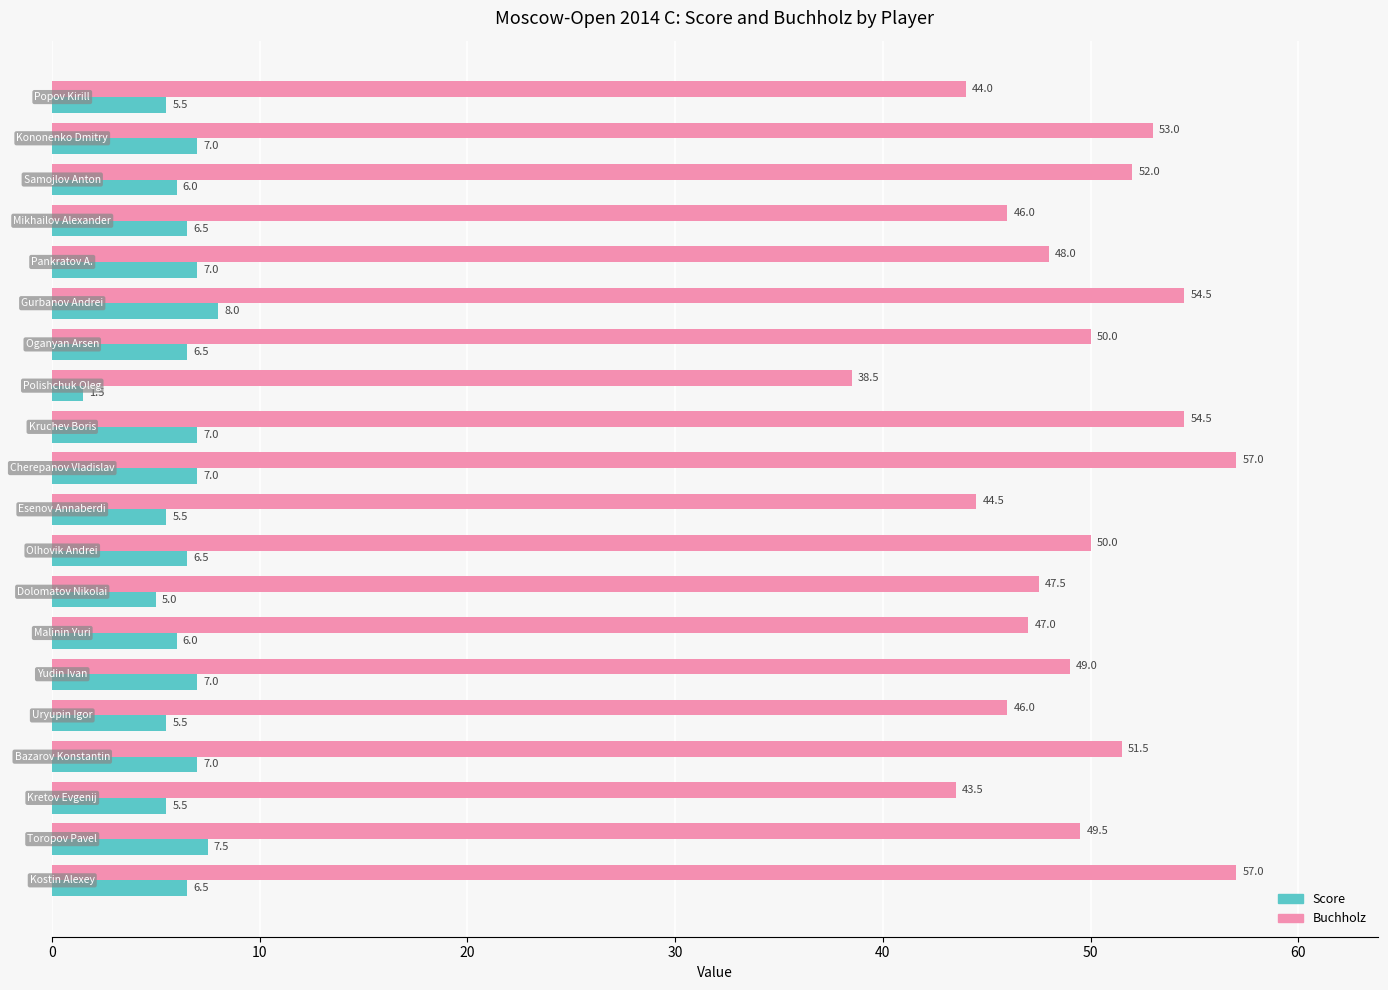

List the series in order of their peak value, highest first.

Buchholz, Score